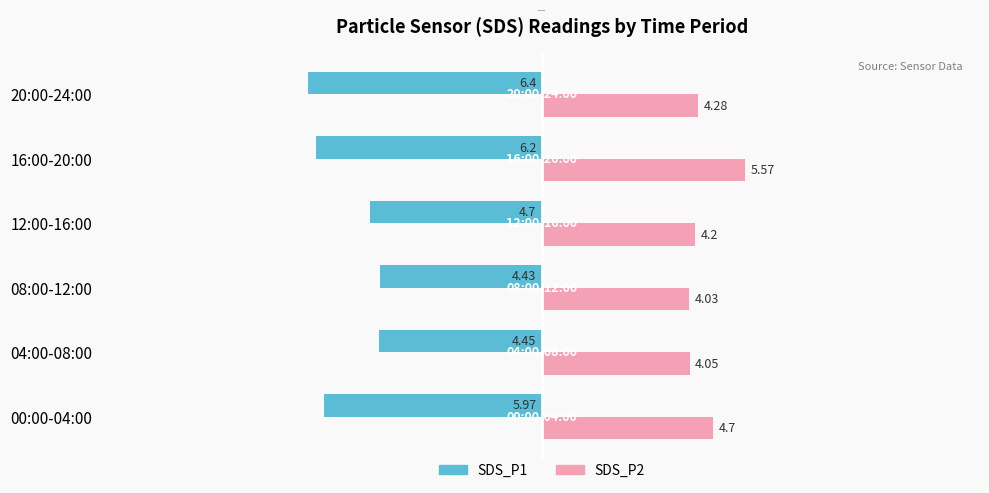

What is the total value across all series at 04:00-08:00?

-0.4